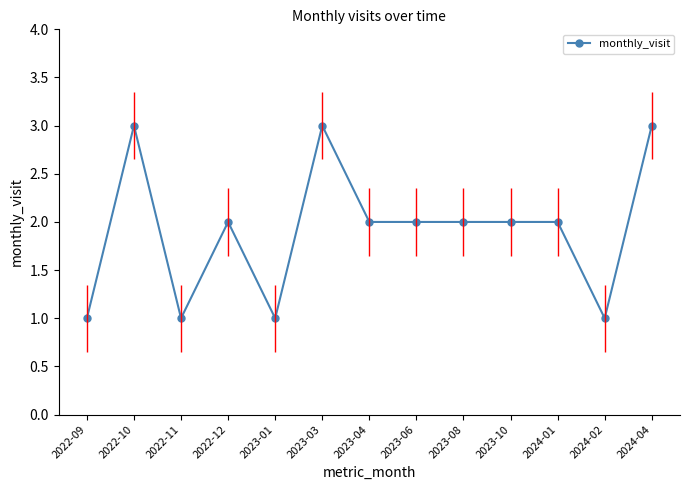

Reading right to left, extract all data points from this chart.

3	1	2	2	2	2	2	3	1	2	1	3	1